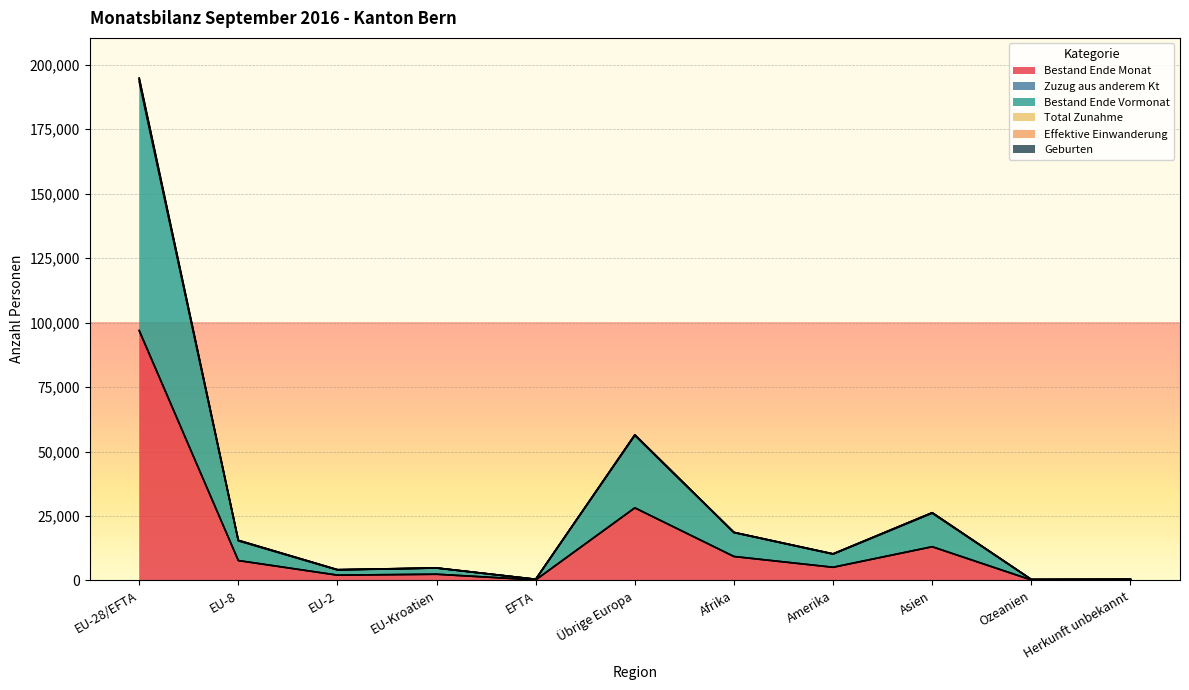

Between EFTA and Asien, which is larger?

Asien